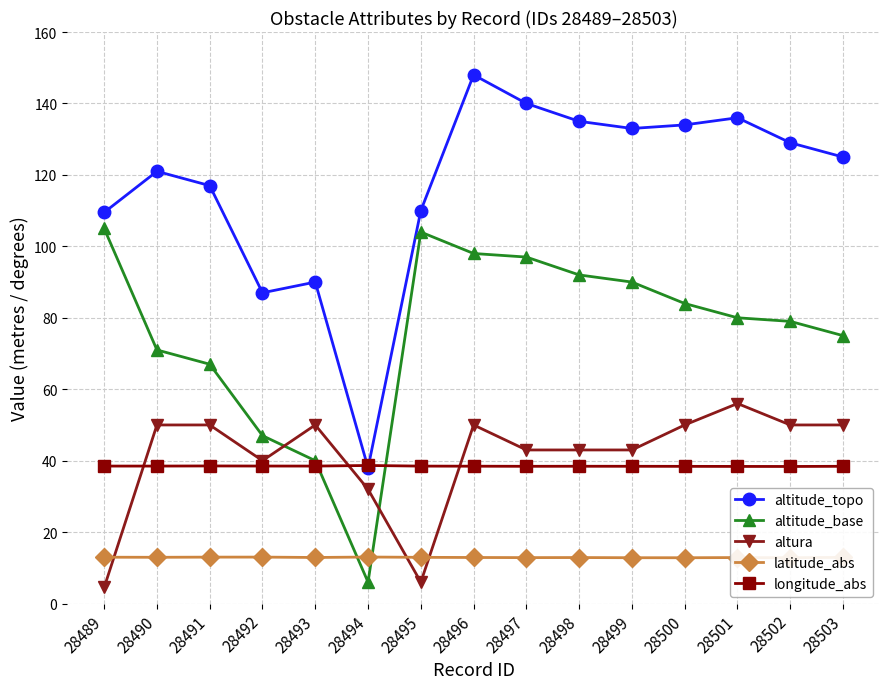

True or false: latitude_abs has a value of 12.8 at 28499.

True